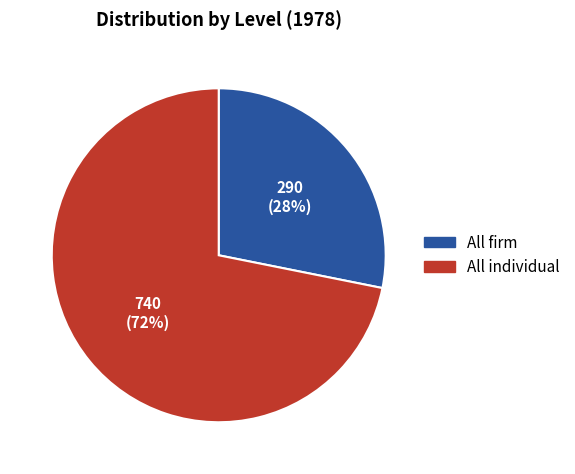

To the nearest percent, what is the difference between the largest and smallest slice percentages?

44%